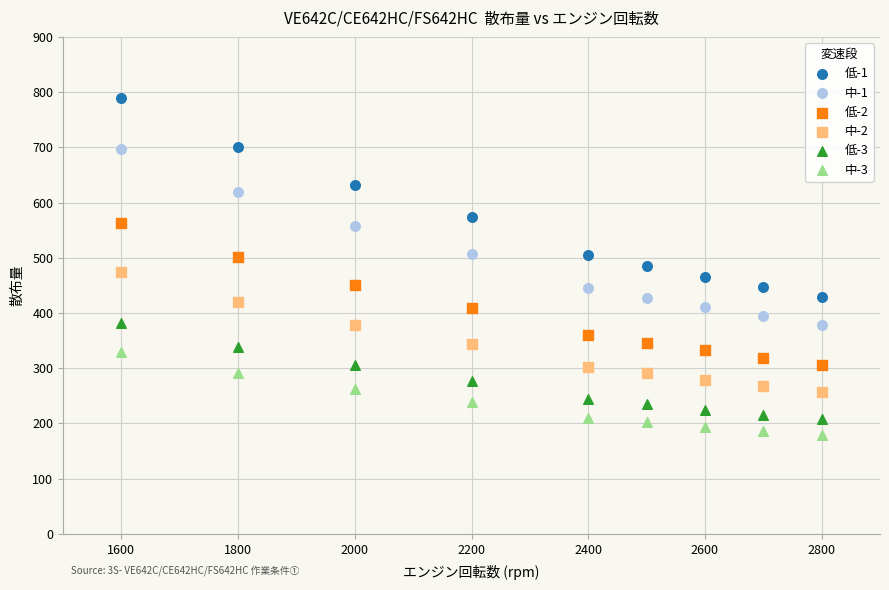

Across all data points, what is the range of Y values (max minus min)?

610.3